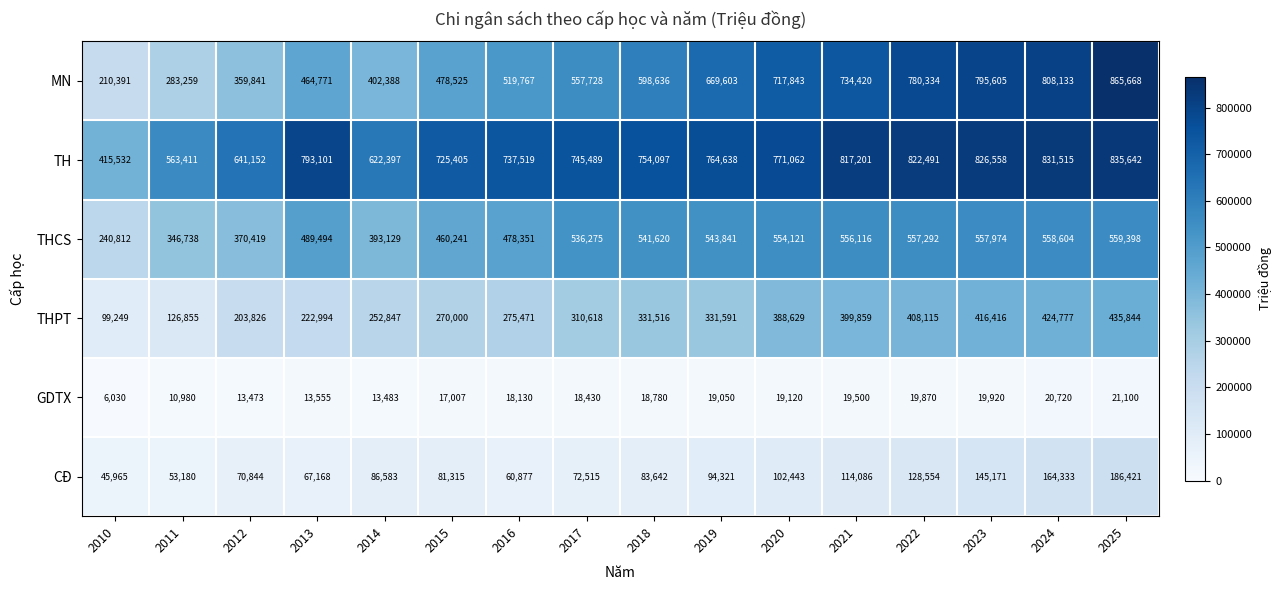

Between 2022 and 2023, which series saw the biggest shift?

CĐ